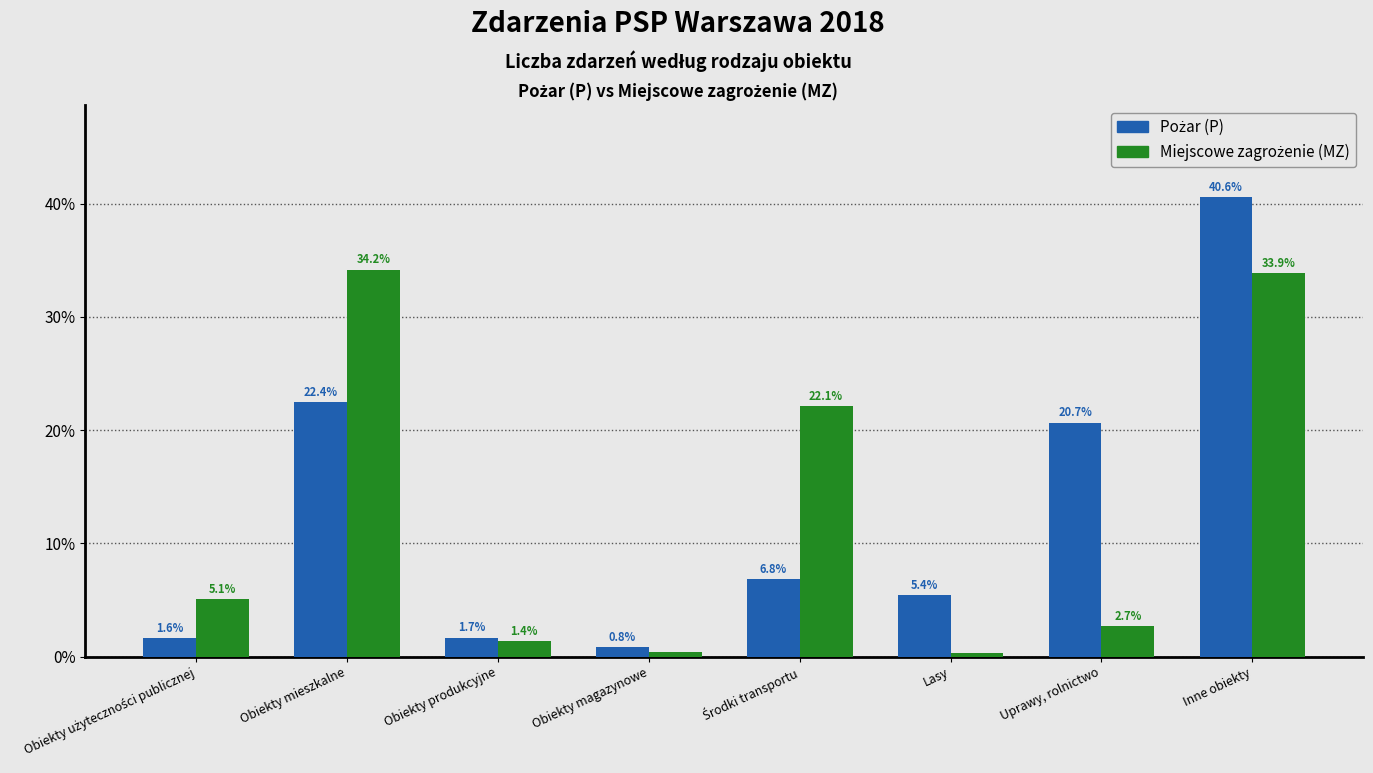

What is the maximum value shown in the chart?

40.6